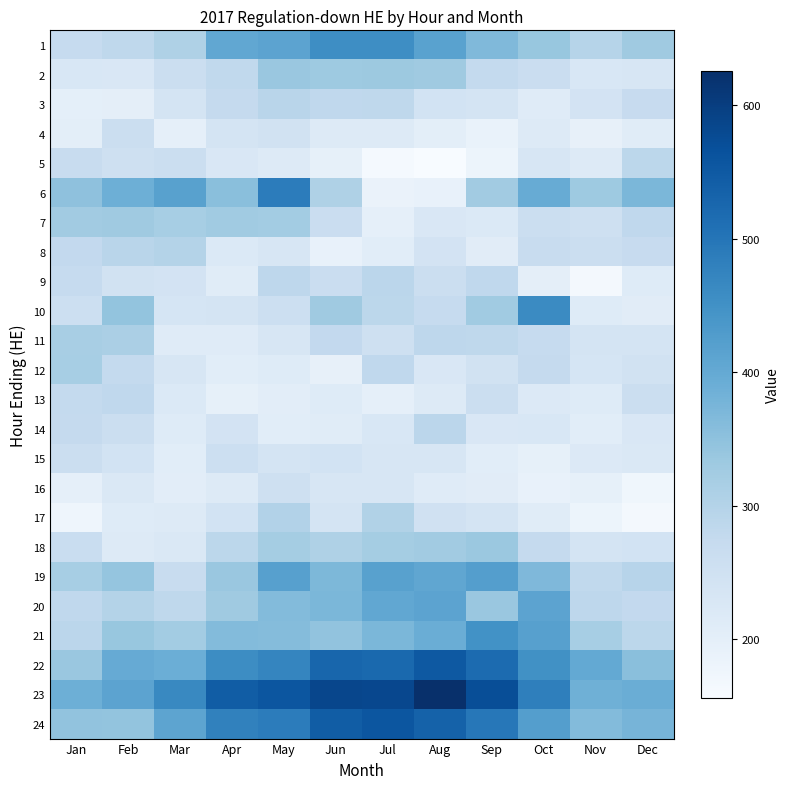

Reading left to right, list all the values displayed in this chart.

1: Jan=273	Feb=284	Mar=308	Apr=404	May=413	Jun=456	Jul=456	Aug=416	Sep=367	Oct=338	Nov=297	Dec=329
2: Jan=228	Feb=226	Mar=259	Apr=280	May=337	Jun=332	Jul=334	Aug=330	Sep=276	Oct=264	Nov=229	Dec=232
3: Jan=200	Feb=201	Mar=237	Apr=274	May=293	Jun=281	Jul=284	Aug=243	Sep=240	Oct=212	Nov=241	Dec=270
4: Jan=202	Feb=261	Mar=197	Apr=237	May=246	Jun=216	Jul=216	Aug=203	Sep=188	Oct=217	Nov=194	Dec=210
5: Jan=269	Feb=255	Mar=262	Apr=227	May=217	Jun=196	Jul=162	Aug=156	Sep=181	Oct=231	Nov=215	Dec=287
6: Jan=349	Feb=388	Mar=418	Apr=356	May=487	Jun=308	Jul=186	Aug=192	Sep=325	Oct=396	Nov=332	Dec=372
7: Jan=325	Feb=329	Mar=319	Apr=328	May=324	Jun=264	Jul=198	Aug=226	Sep=222	Oct=261	Nov=252	Dec=281
8: Jan=279	Feb=293	Mar=301	Apr=221	May=230	Jun=190	Jul=207	Aug=242	Sep=209	Oct=268	Nov=259	Dec=270
9: Jan=272	Feb=246	Mar=241	Apr=211	May=286	Jun=263	Jul=289	Aug=259	Sep=281	Oct=201	Nov=167	Dec=213
10: Jan=258	Feb=345	Mar=235	Apr=238	May=257	Jun=329	Jul=288	Aug=273	Sep=328	Oct=461	Nov=213	Dec=208
11: Jan=317	Feb=313	Mar=212	Apr=212	May=233	Jun=278	Jul=255	Aug=285	Sep=283	Oct=272	Nov=239	Dec=240
12: Jan=319	Feb=276	Mar=230	Apr=207	May=214	Jun=194	Jul=282	Aug=226	Sep=245	Oct=274	Nov=235	Dec=247
13: Jan=276	Feb=282	Mar=221	Apr=196	May=204	Jun=213	Jul=198	Aug=218	Sep=261	Oct=219	Nov=214	Dec=260
14: Jan=275	Feb=259	Mar=213	Apr=242	May=206	Jun=211	Jul=229	Aug=289	Sep=227	Oct=229	Nov=206	Dec=227
15: Jan=261	Feb=244	Mar=207	Apr=257	May=238	Jun=243	Jul=231	Aug=231	Sep=207	Oct=196	Nov=220	Dec=224
16: Jan=198	Feb=225	Mar=204	Apr=218	May=253	Jun=232	Jul=230	Aug=212	Sep=208	Oct=192	Nov=196	Dec=173
17: Jan=177	Feb=213	Mar=215	Apr=244	May=302	Jun=237	Jul=304	Aug=249	Sep=238	Oct=210	Nov=181	Dec=166
18: Jan=266	Feb=218	Mar=225	Apr=287	May=322	Jun=307	Jul=322	Aug=326	Sep=335	Oct=274	Nov=238	Dec=243
19: Jan=318	Feb=343	Mar=267	Apr=336	May=420	Jun=370	Jul=417	Aug=407	Sep=423	Oct=368	Nov=280	Dec=295
20: Jan=281	Feb=300	Mar=283	Apr=329	May=363	Jun=372	Jul=405	Aug=412	Sep=336	Oct=412	Nov=285	Dec=279
21: Jan=289	Feb=339	Mar=324	Apr=363	May=360	Jun=346	Jul=371	Aug=391	Sep=448	Oct=420	Nov=318	Dec=287
22: Jan=337	Feb=397	Mar=390	Apr=458	May=470	Jun=528	Jul=522	Aug=552	Sep=518	Oct=451	Nov=401	Dec=356
23: Jan=388	Feb=413	Mar=465	Apr=544	May=557	Jun=585	Jul=582	Aug=626	Sep=572	Oct=482	Nov=386	Dec=392
24: Jan=346	Feb=344	Mar=411	Apr=478	May=488	Jun=544	Jul=557	Aug=536	Sep=497	Oct=423	Nov=362	Dec=377